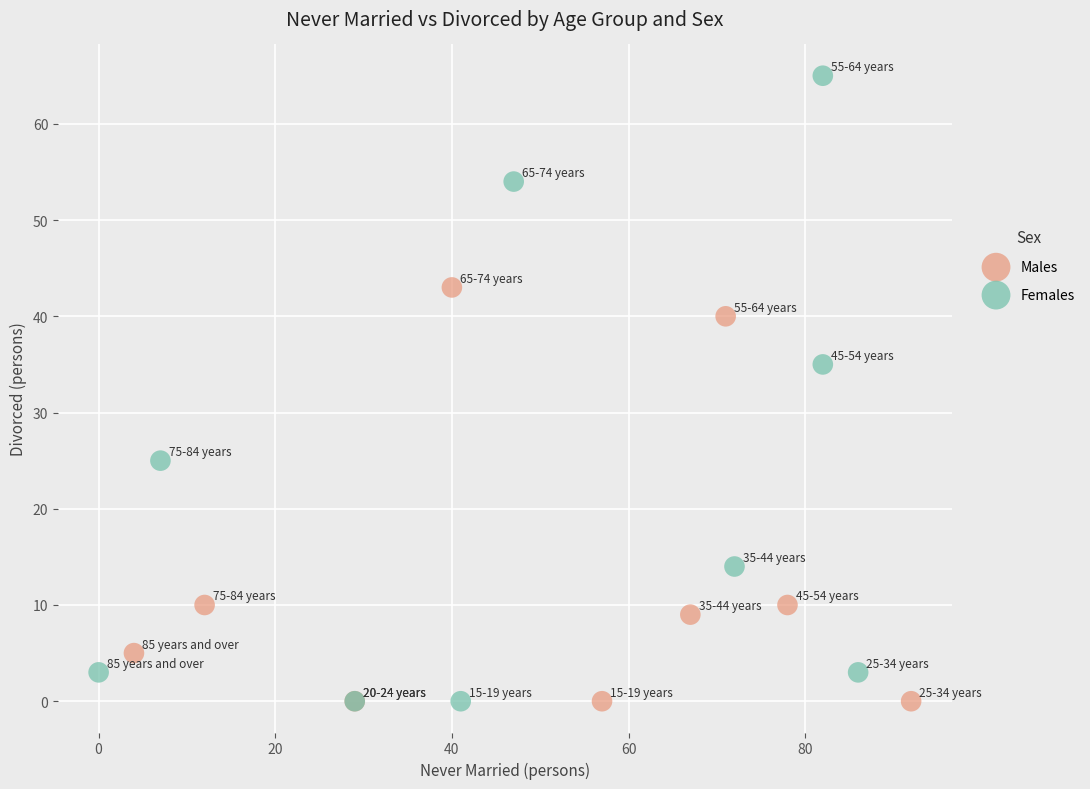

Which series contains the highest Y value?

Females